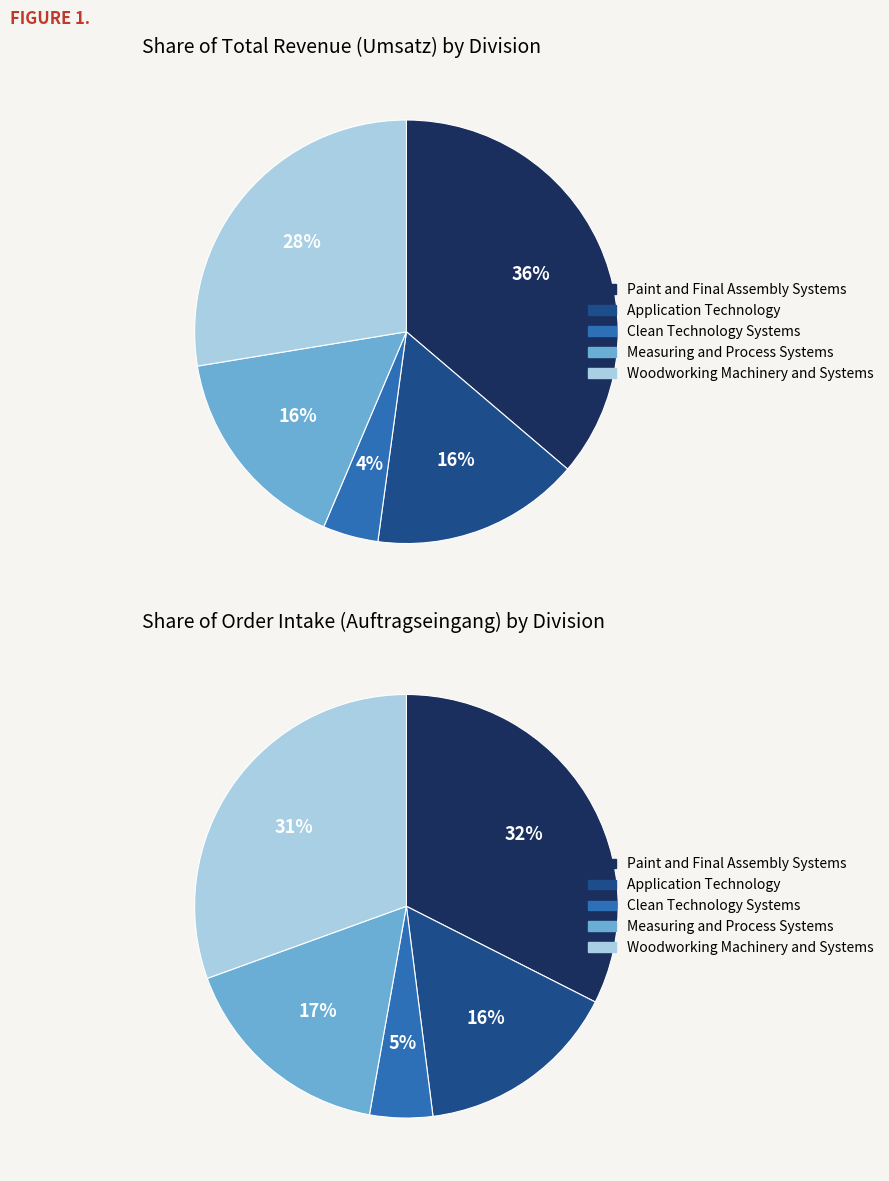

Does auftragseingang_values account for over 50% of the chart?

No